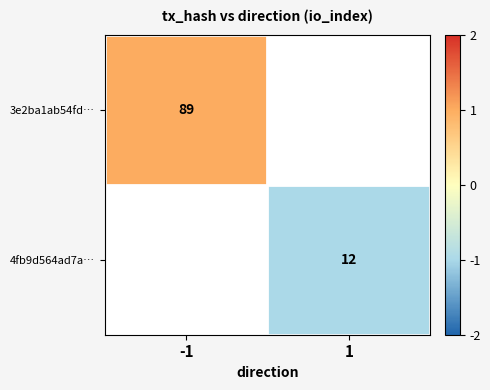

The 4fb9d564ad7a… series shows 12 at 1. True or false?

True